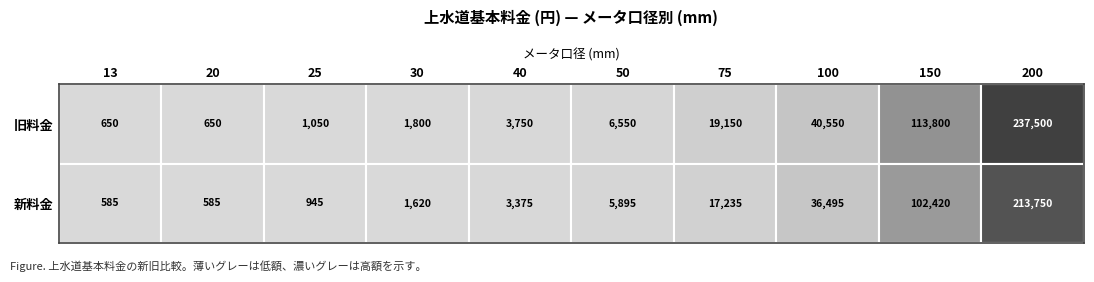

Reading right to left, transcribe all the data shown in this chart.

13: 1=585	0=650
20: 1=585	0=650
25: 1=945	0=1050
30: 1=1620	0=1800
40: 1=3375	0=3750
50: 1=5895	0=6550
75: 1=17235	0=19150
100: 1=36495	0=40550
150: 1=102420	0=113800
200: 1=213750	0=237500